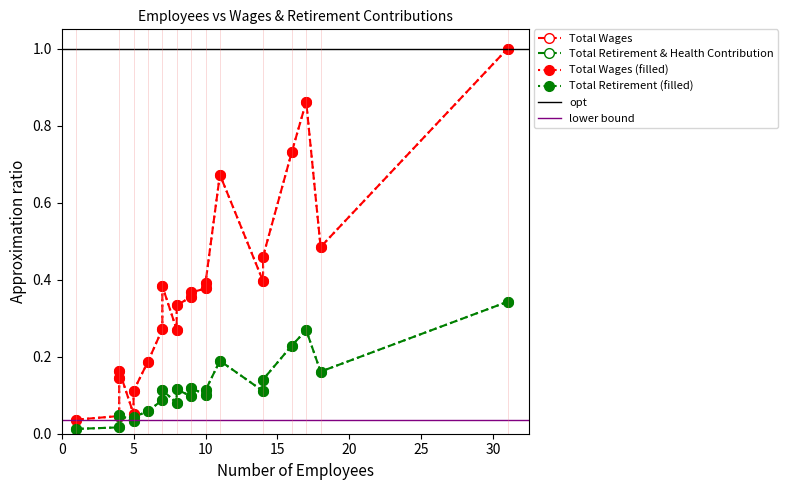

The value of Total Wages at 14 is 0.5. True or false?

True